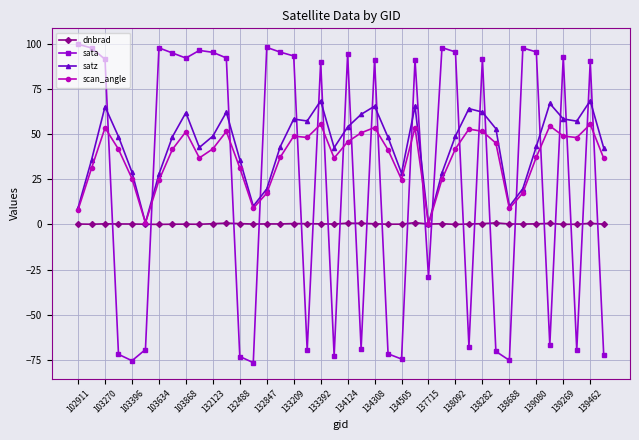

What is the value of the scan_angle point at the 5th from the left?

25.5